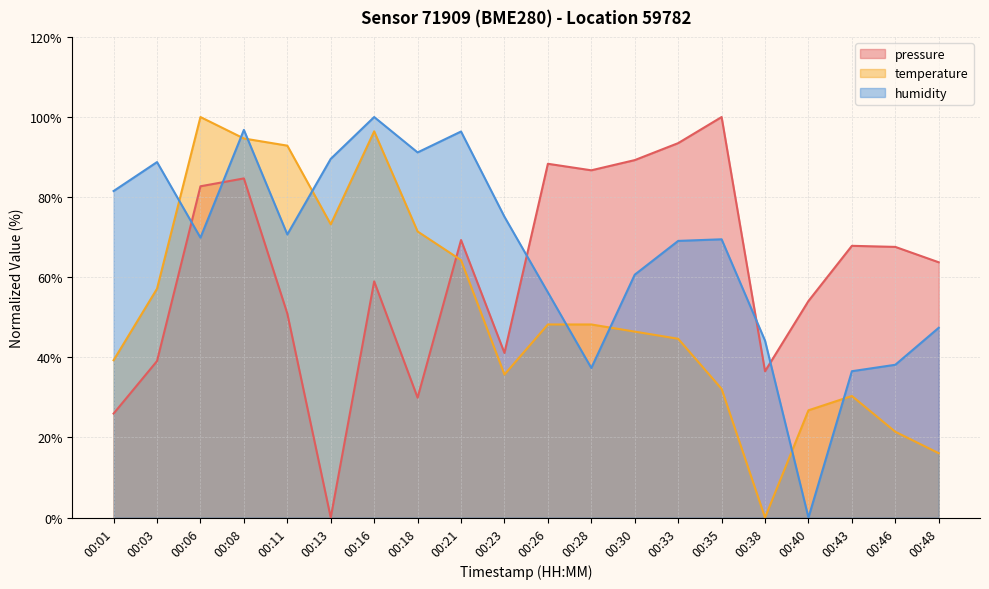

At 00:38, list the series in order from smallest to largest.

temperature, pressure, humidity